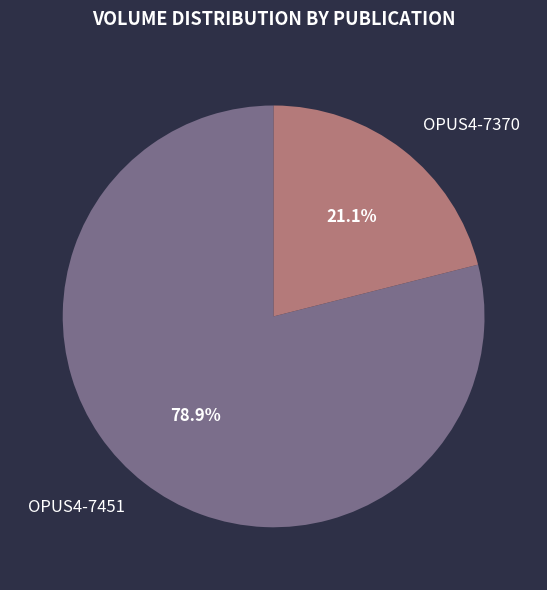

Count the number of slices in the pie.

2